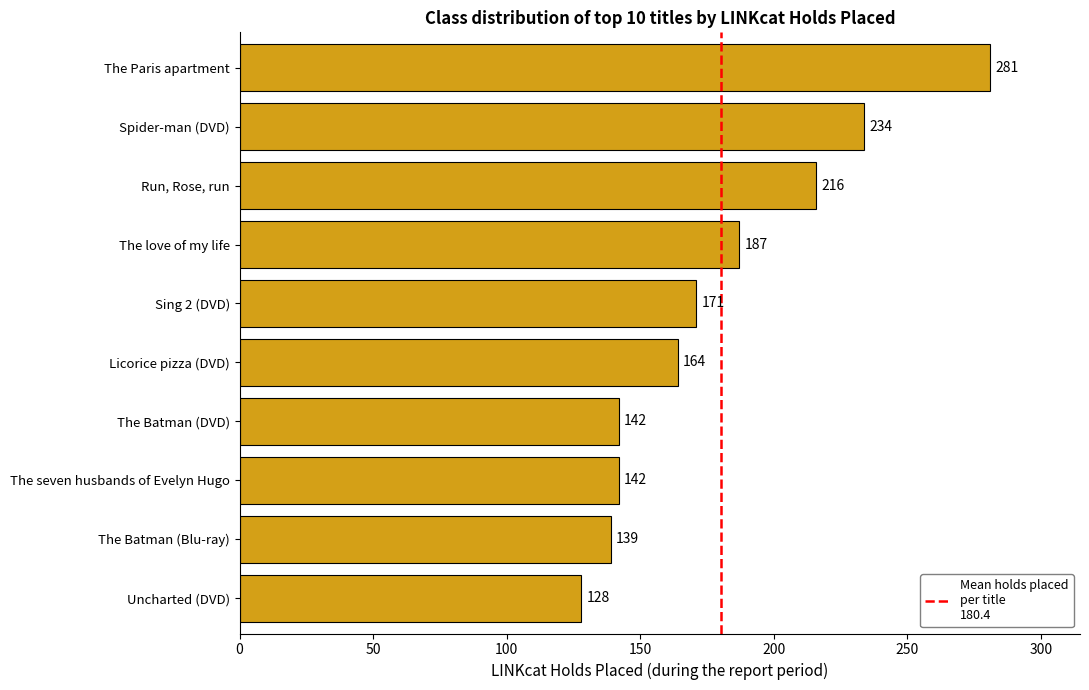

Is it true that the value at Uncharted (DVD) is 128?

True